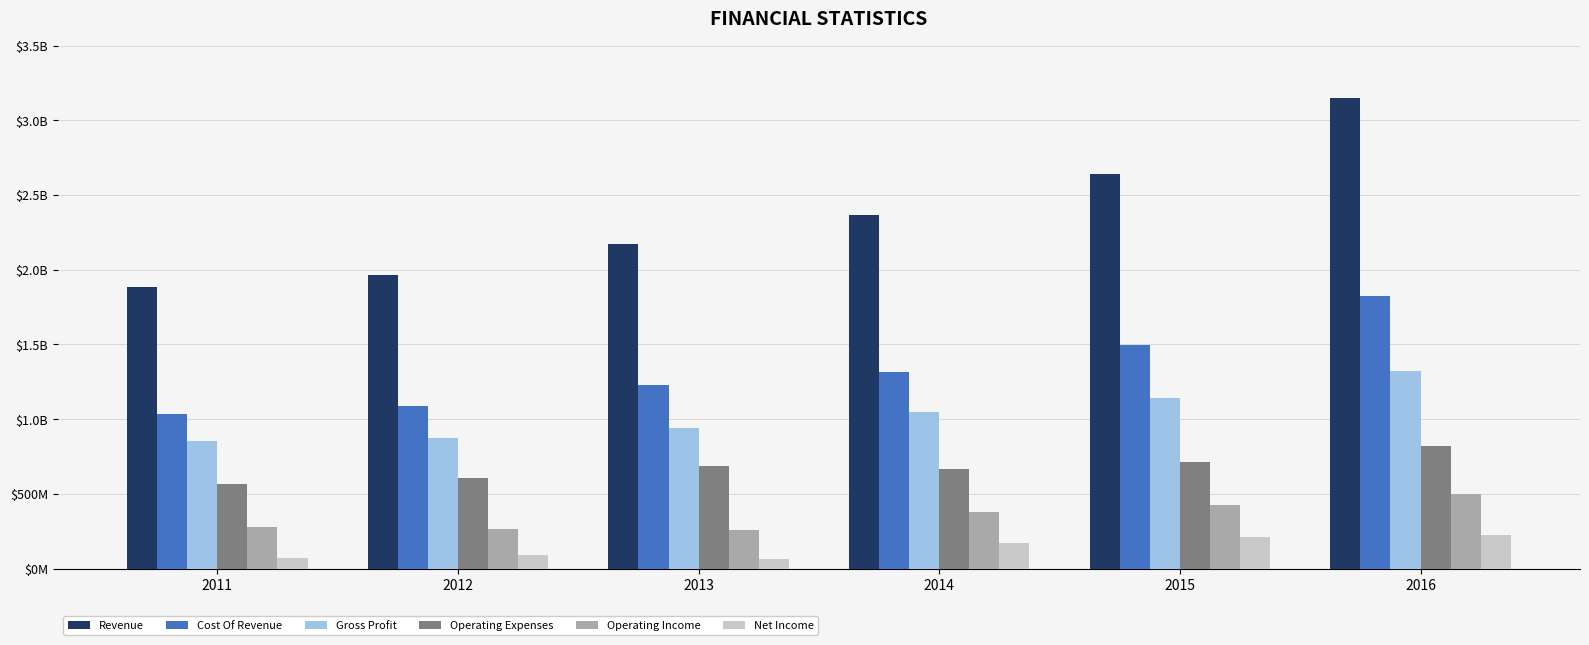

List the series in order of their peak value, highest first.

Revenue, Cost Of Revenue, Gross Profit, Operating Expenses, Operating Income, Net Income